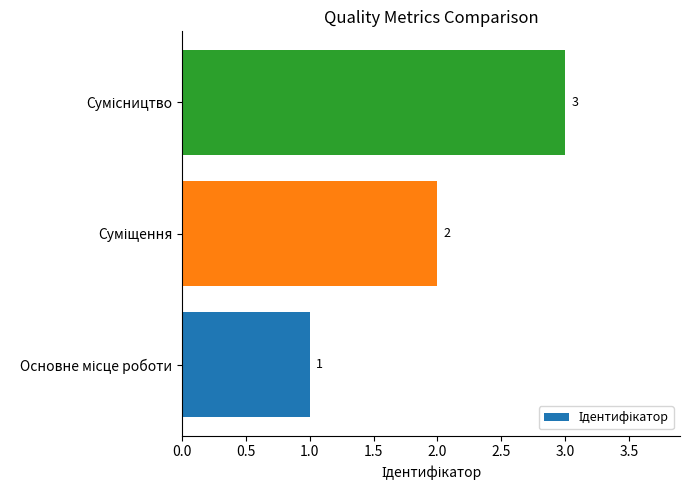

What is the maximum value shown in the chart?

3